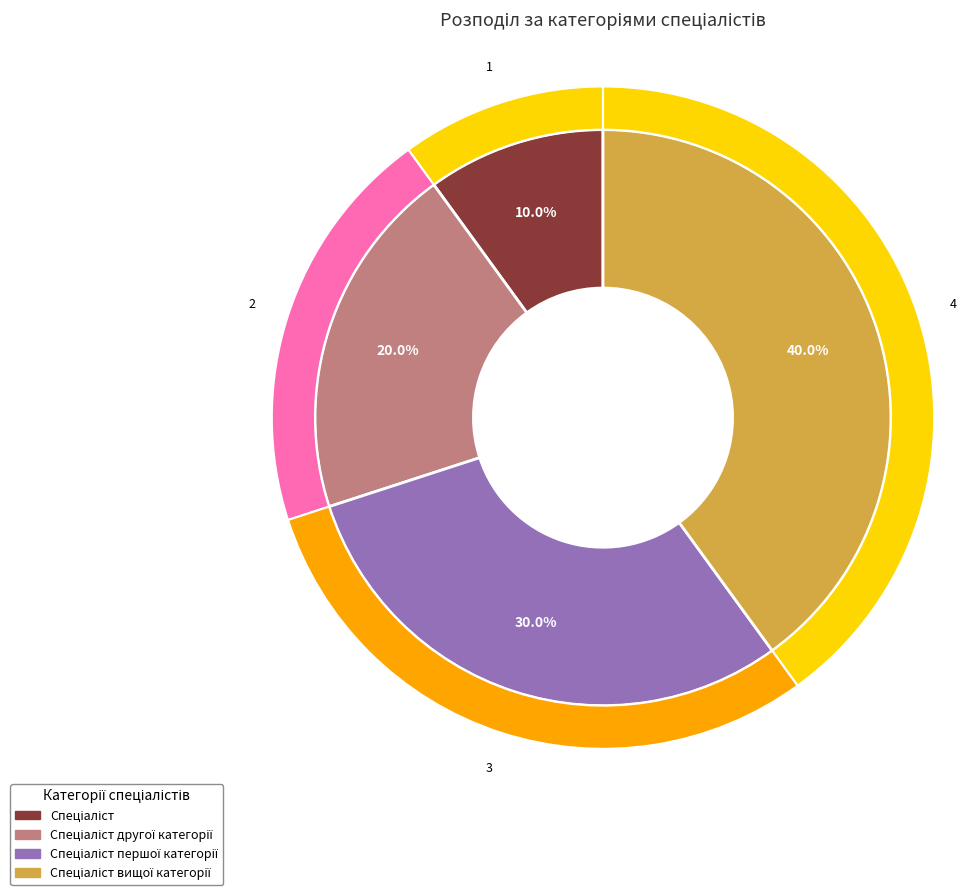

To the nearest percent, what percentage of the pie is Спеціаліст вищої категорії?

40%